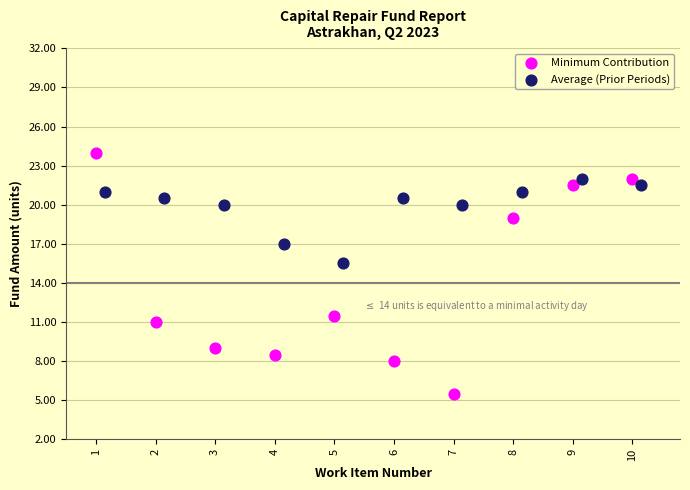

Which series contains the highest Y value?

Minimum Contribution